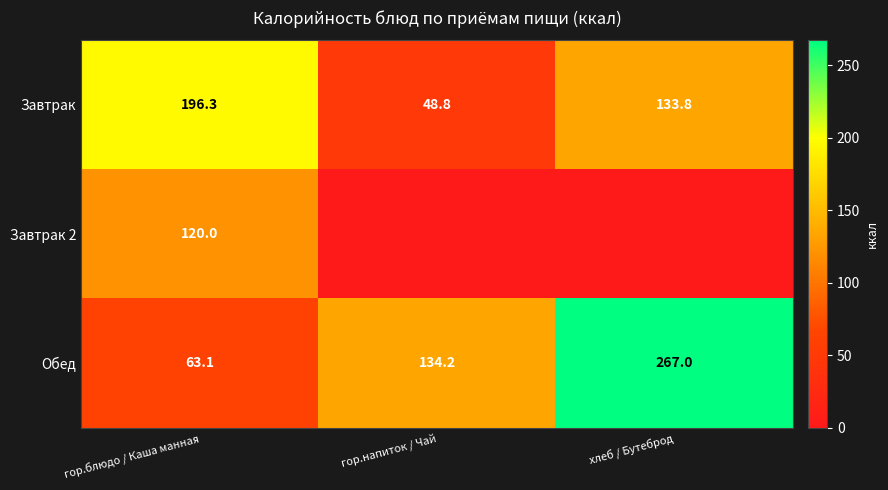

What is the average value of the Завтрак 2 series?

40.0